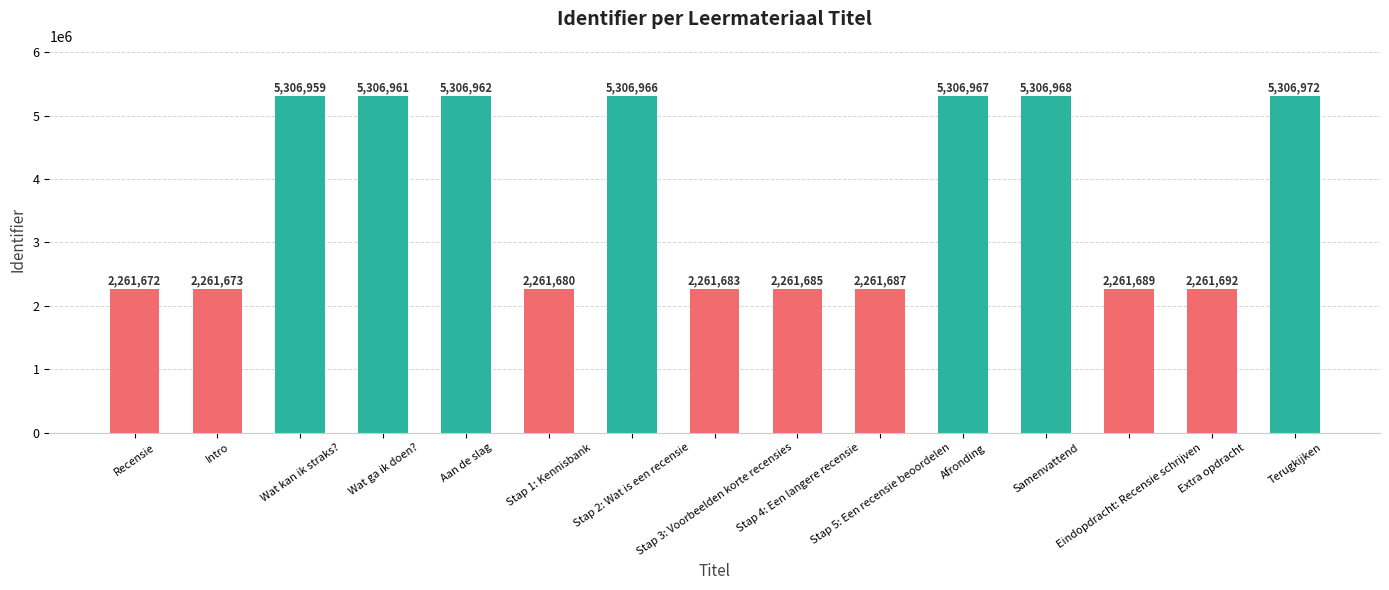

What is the sum of the values at Stap 3: Voorbeelden korte recensies and Extra opdracht?

4523375